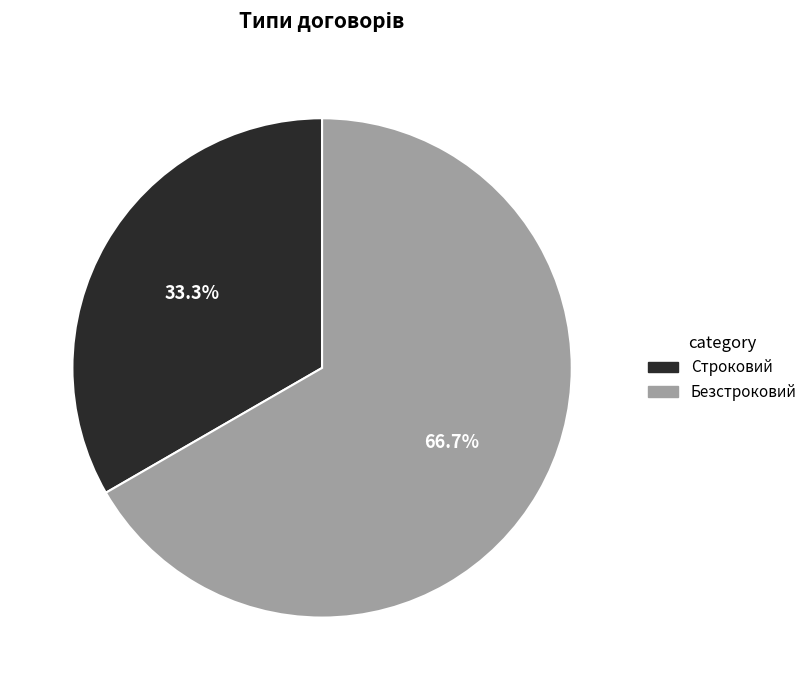

Combined, what portion of the pie is Строковий and Безстроковий?

100.0%